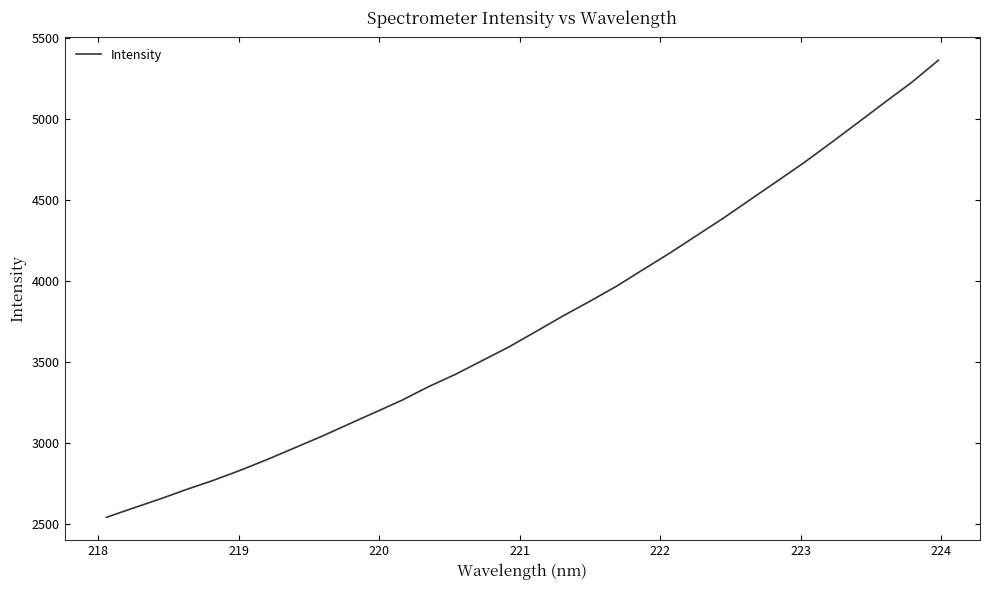

Count the number of data series in this chart.

1